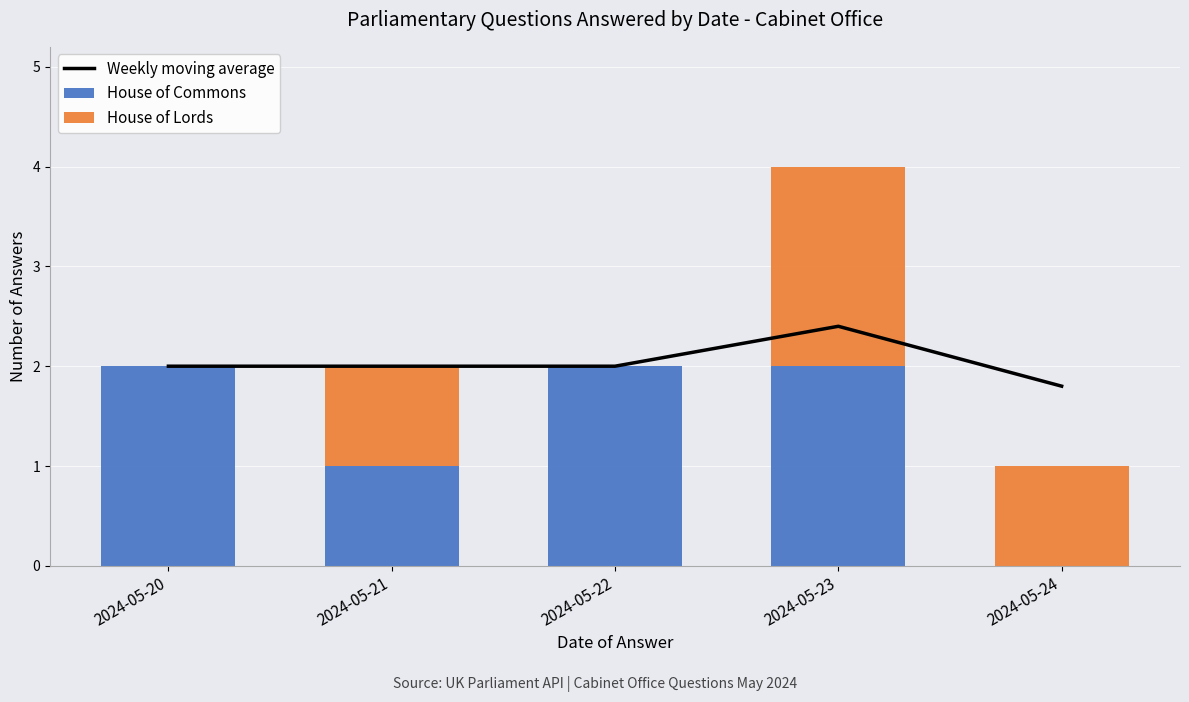

What are all the series names shown in the legend?

Weekly moving average, House of Commons, House of Lords